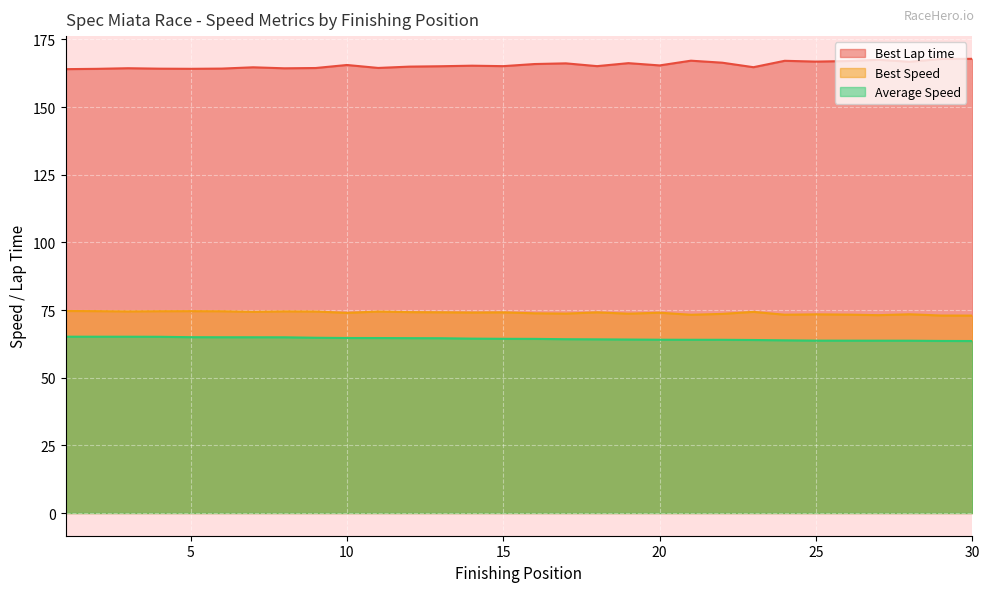

Does the chart display data point markers on the line(s)?

No